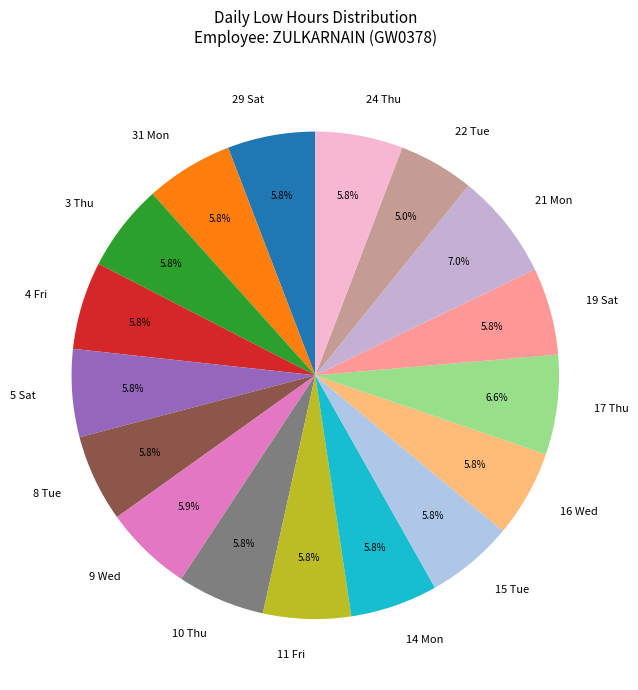

Is the sum of 14 Mon and 9 Wed greater than half?

No